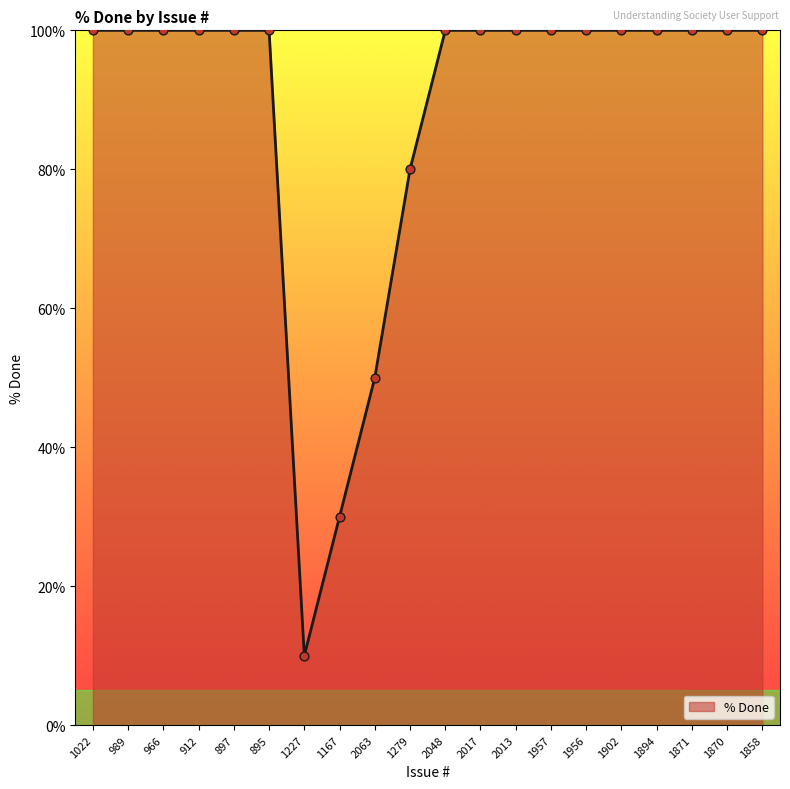

What is the change in value from 1022 to 1227?

-90